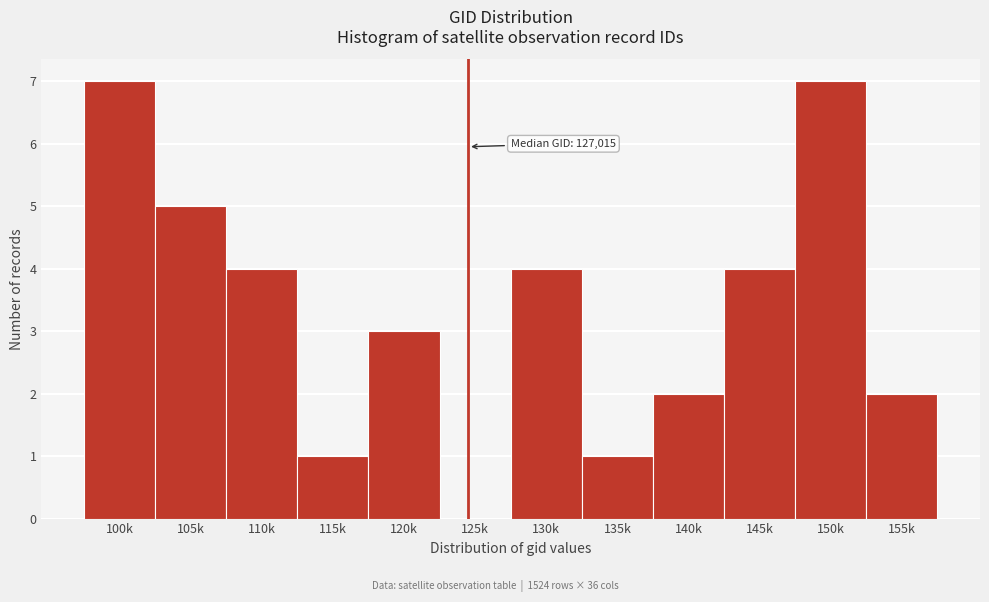

Reading left to right, what are all the values shown in this chart?

100k=7	105k=5	110k=4	115k=1	120k=3	125k=0	130k=4	135k=1	140k=2	145k=4	150k=7	155k=2